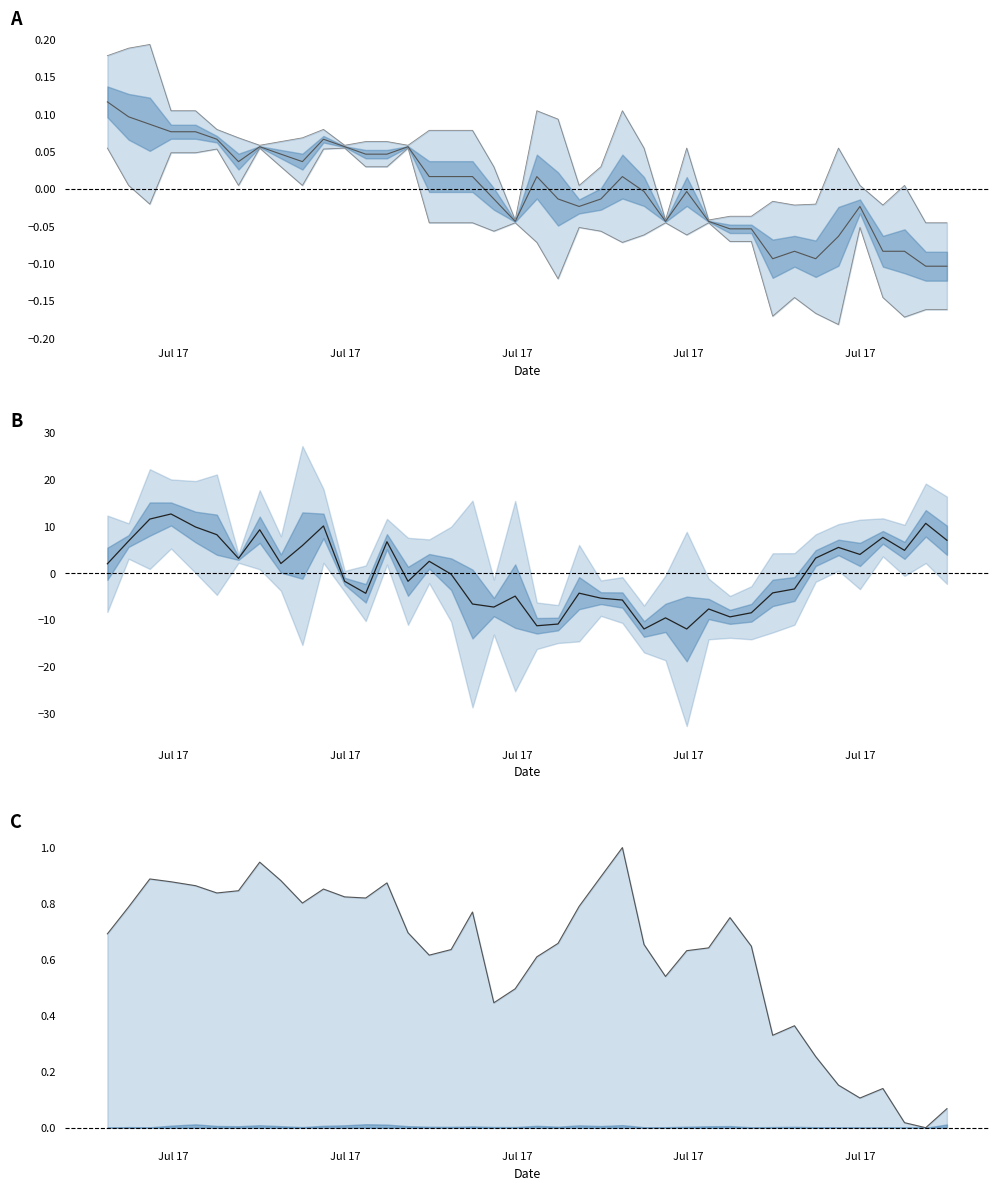

At how many categories does at least one series exceed 0?

39